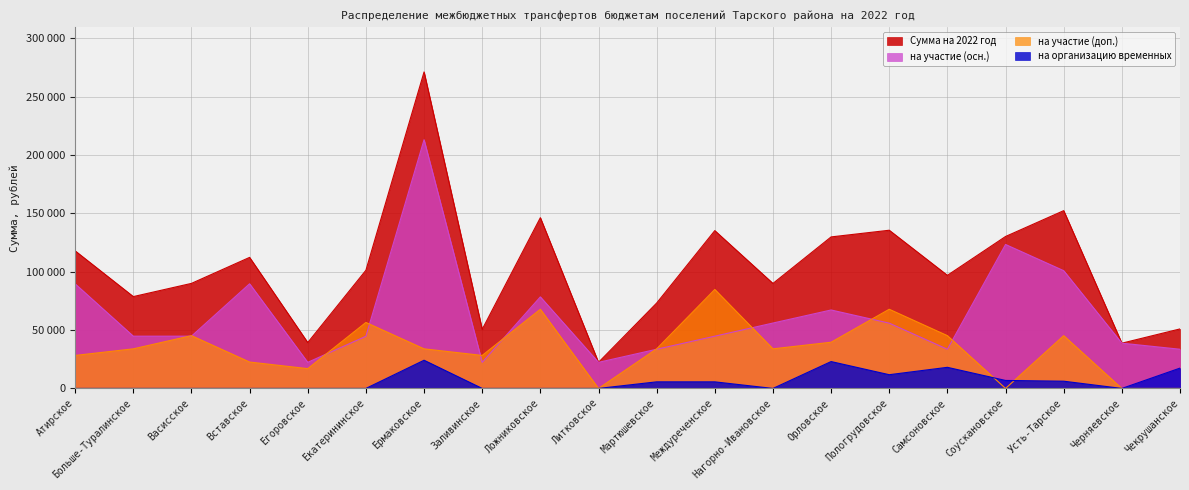

What is the difference between the second highest and second lowest values in the на участие (осн.) series?

101050.5